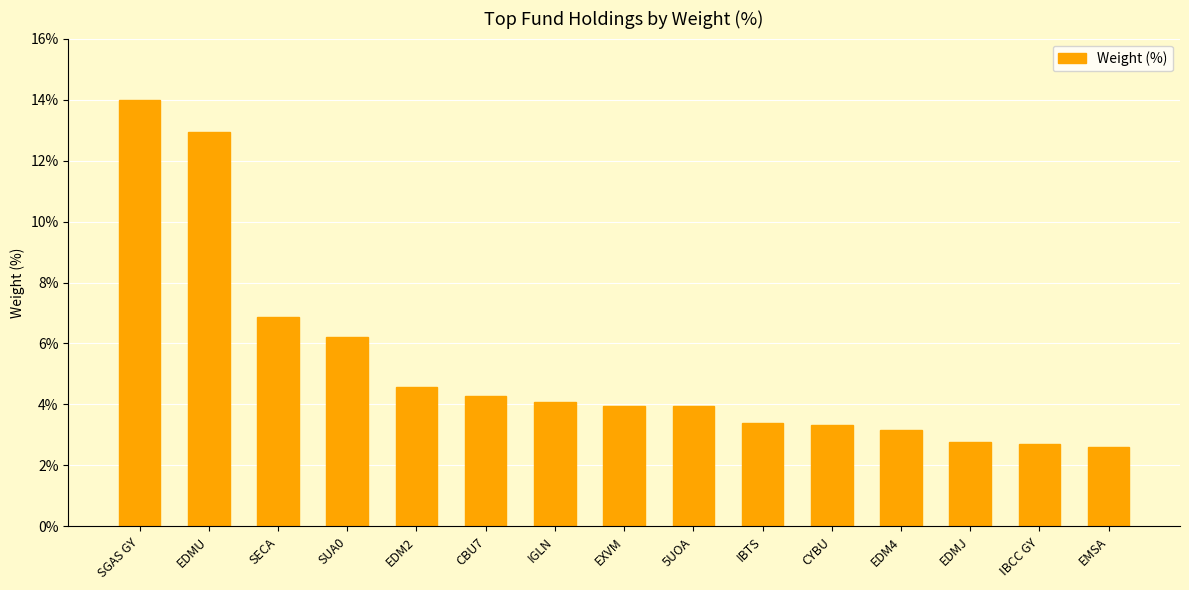

How many data points are less than 3?

3